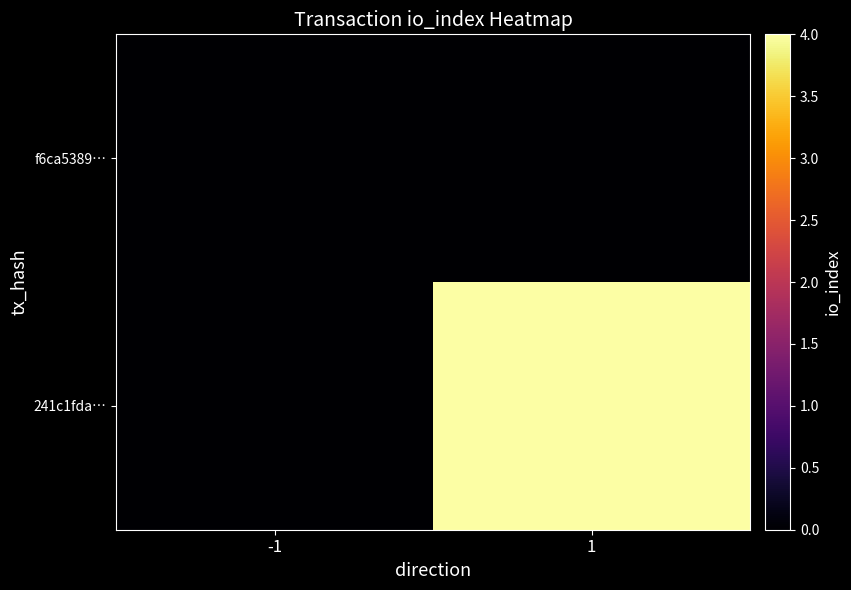

List the series in order of their peak value, highest first.

241c1fda…, f6ca5389…